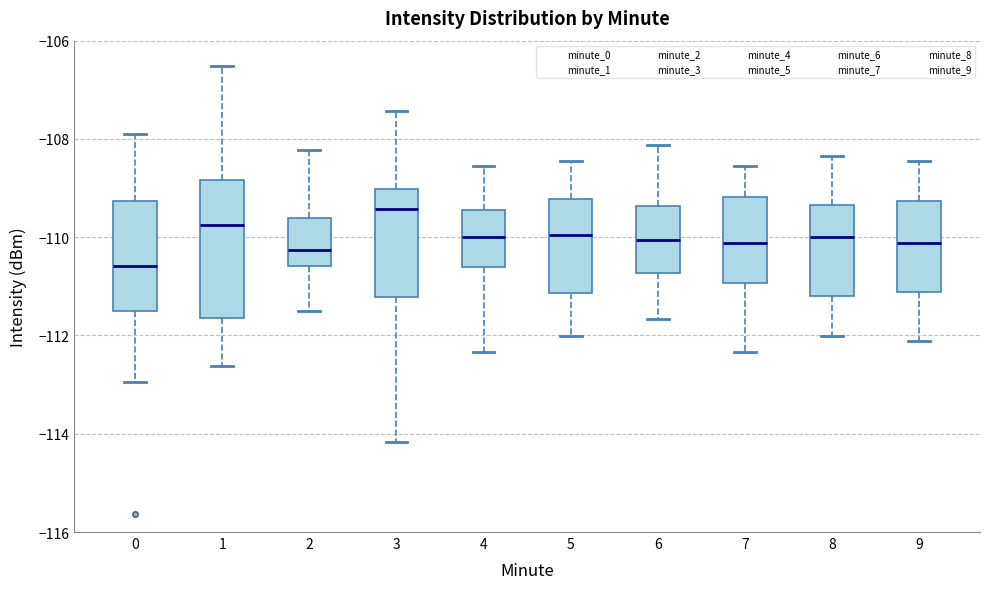

Which box is the tallest, from its lower edge to its upper edge?

1